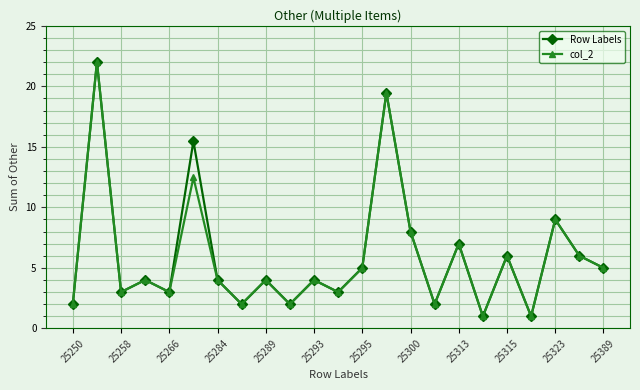

What is the maximum value for col_2?

22.0